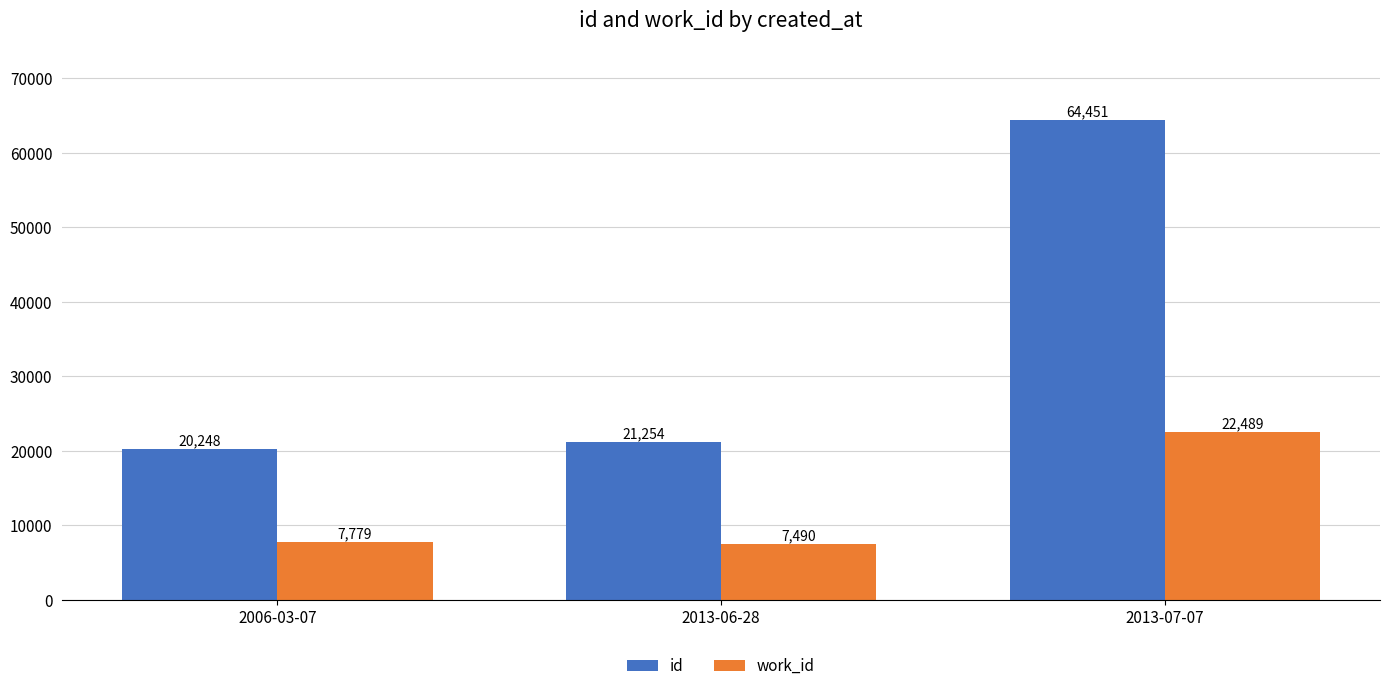

What position from the right is 2006-03-07?

3